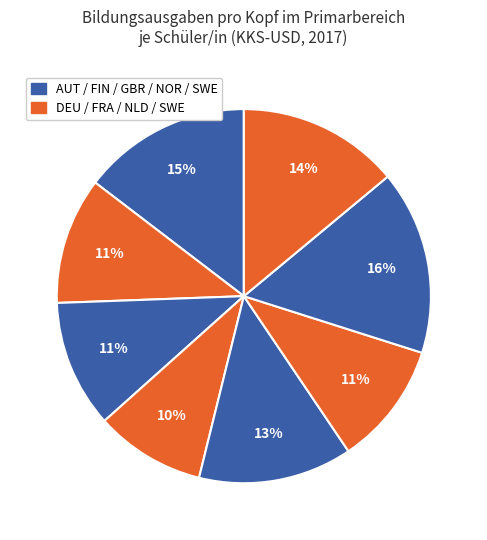

Count the number of slices in the pie.

8